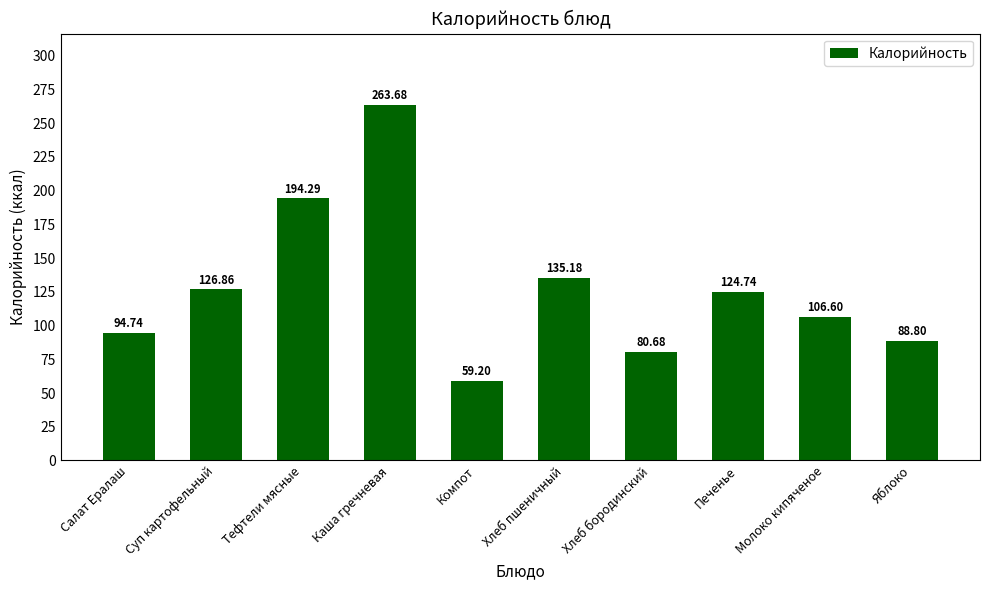

Reading right to left, extract all data points from this chart.

88.8	106.6	124.7	80.7	135.2	59.2	263.7	194.3	126.9	94.7